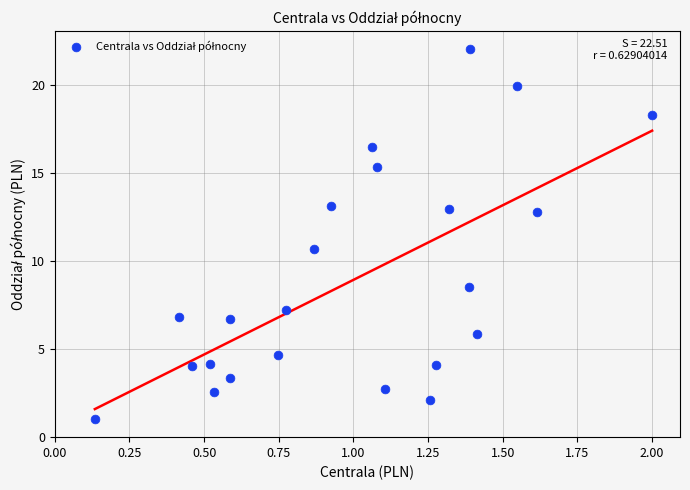

What Y value in the scatter plot is closest to 11?

10.7